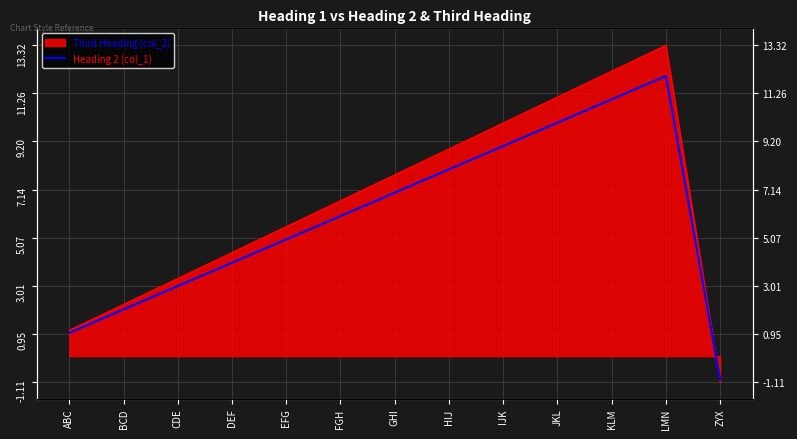

List the labels in order of value, smallest first.

ZYX, ABC, BCD, CDE, DEF, EFG, FGH, GHI, HIJ, IJK, JKL, KLM, LMN